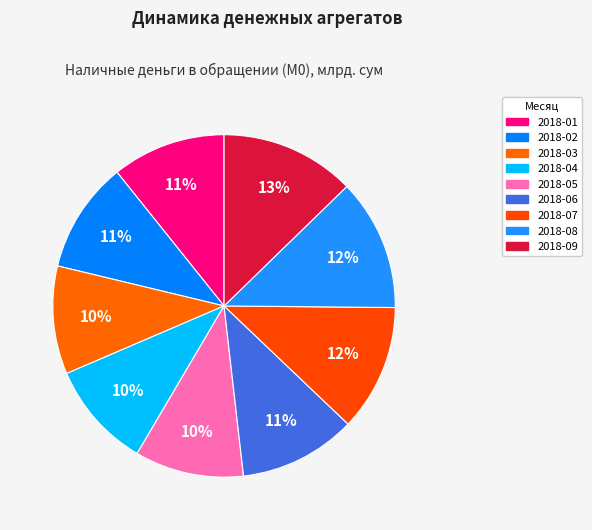

True or false: 2018-03 accounts for 10% of the total.

True